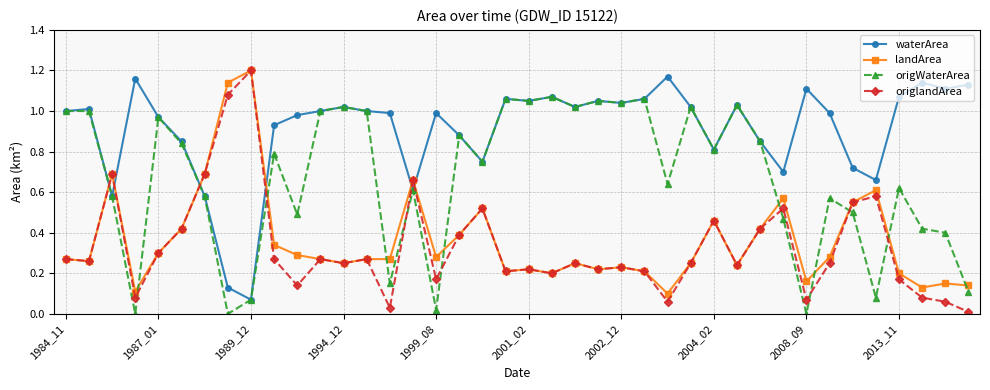

True or false: landArea and origWaterArea intersect in this chart.

True